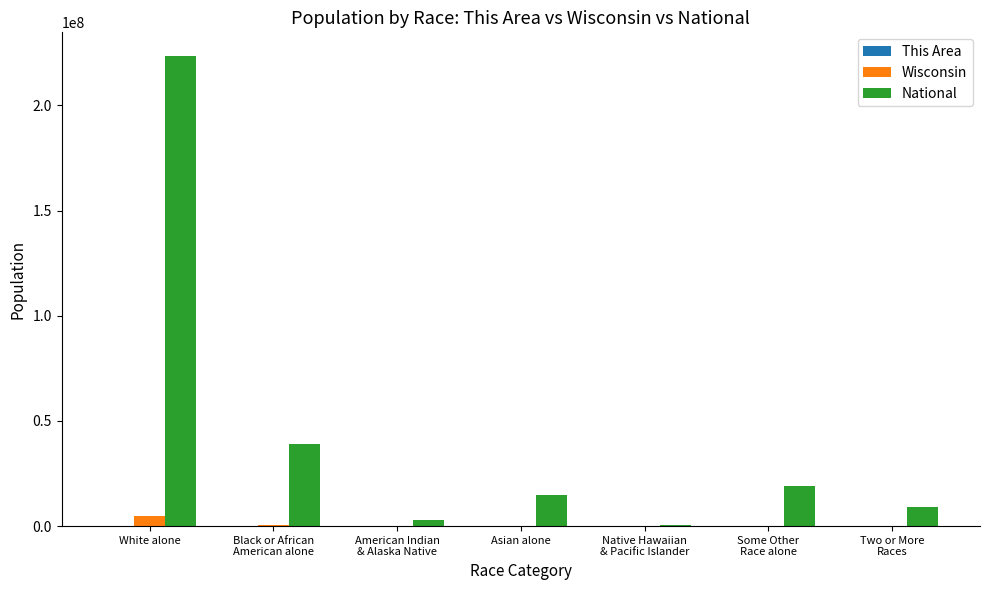

Which series has the largest total across all categories?

National